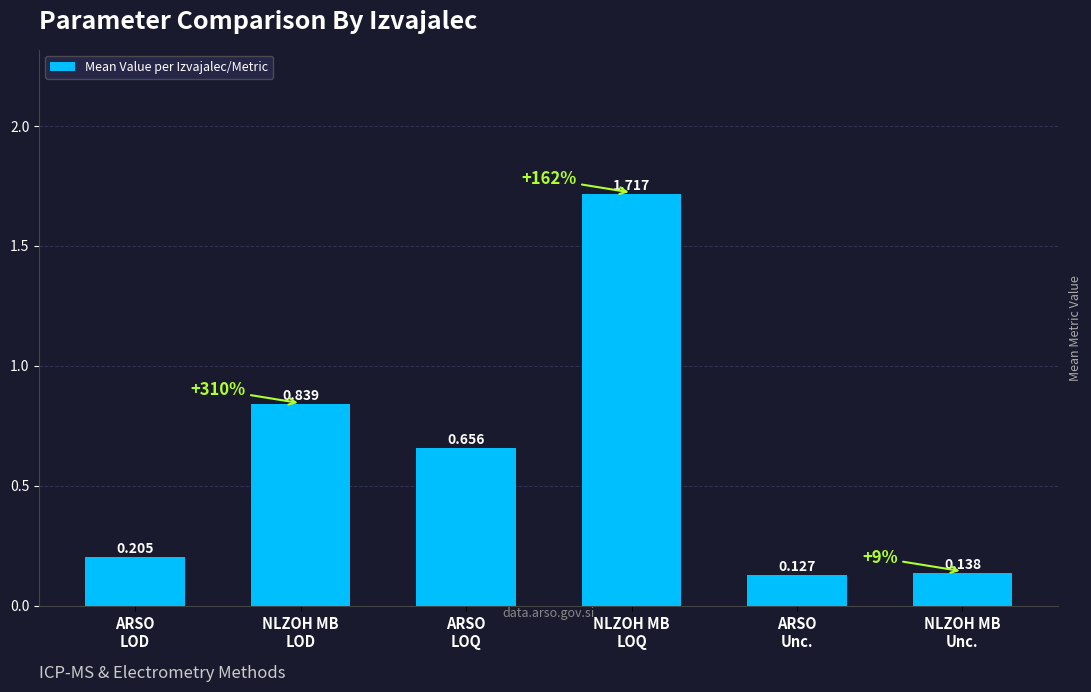

What is the difference between the maximum and minimum values?

1.6